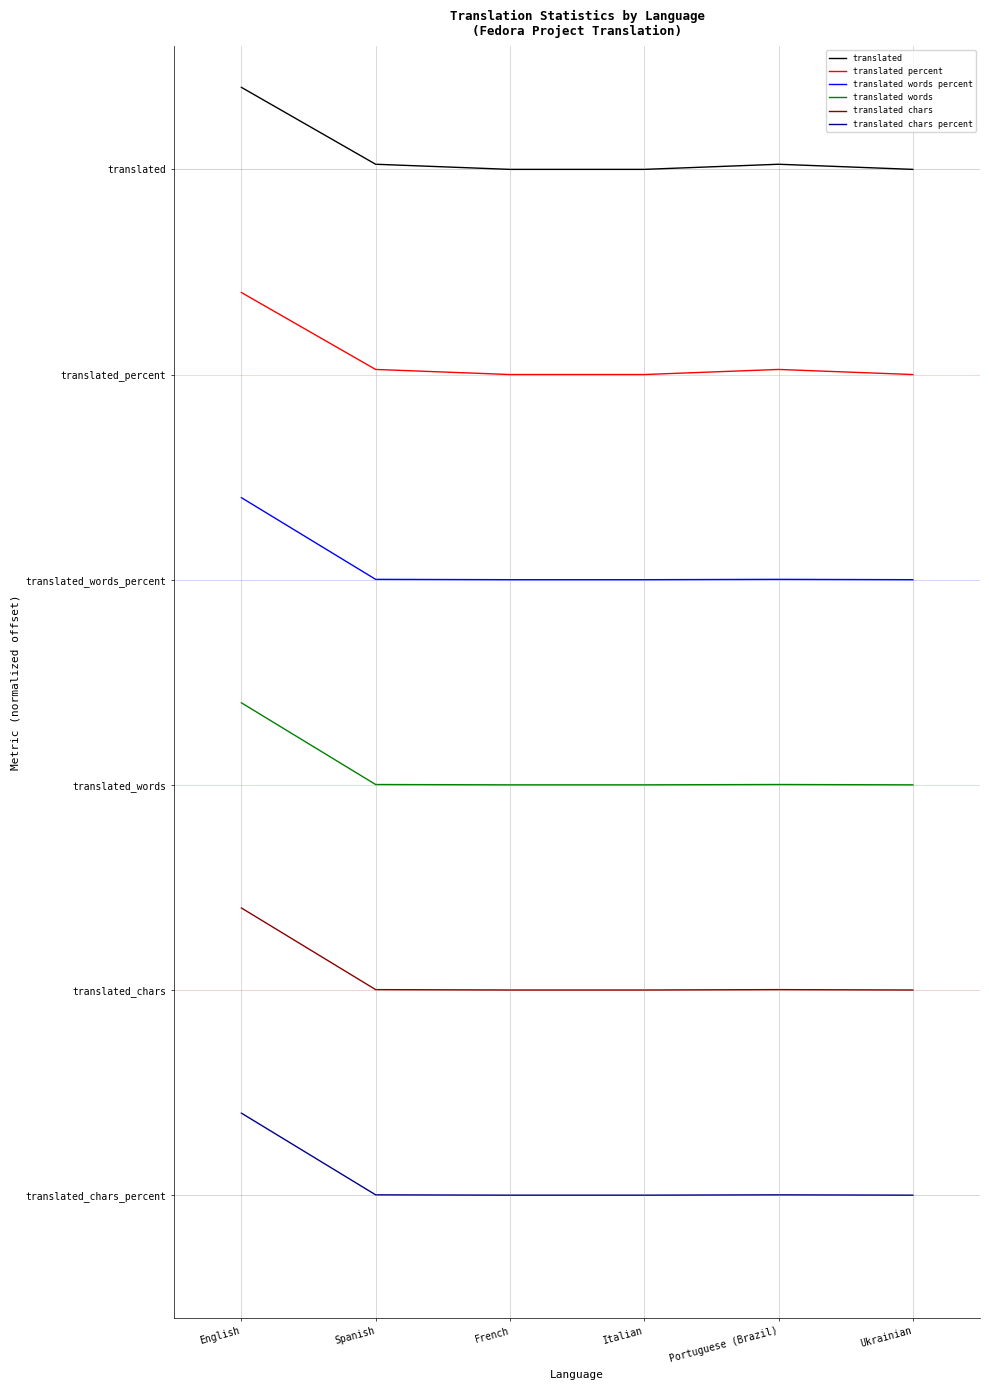

What is the label of the 6th point from the left?

Ukrainian